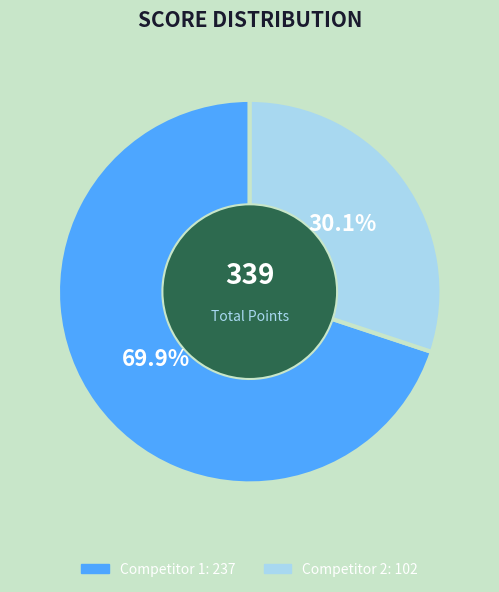

Is there any slice that represents more than half of the pie?

Yes